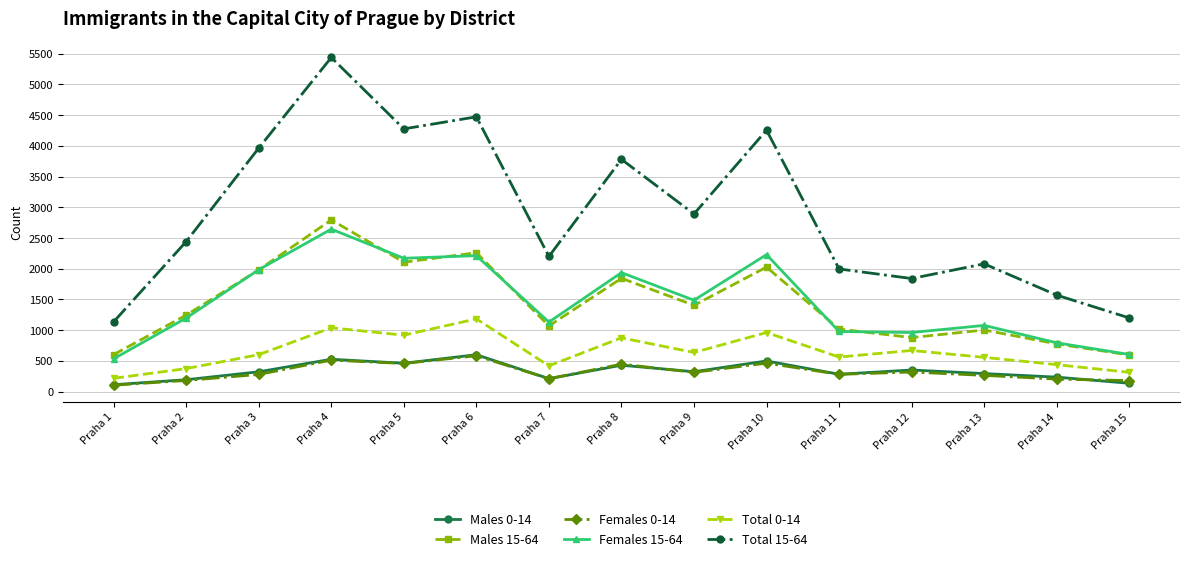

What is the sum of all Total 15-64 values?

43537